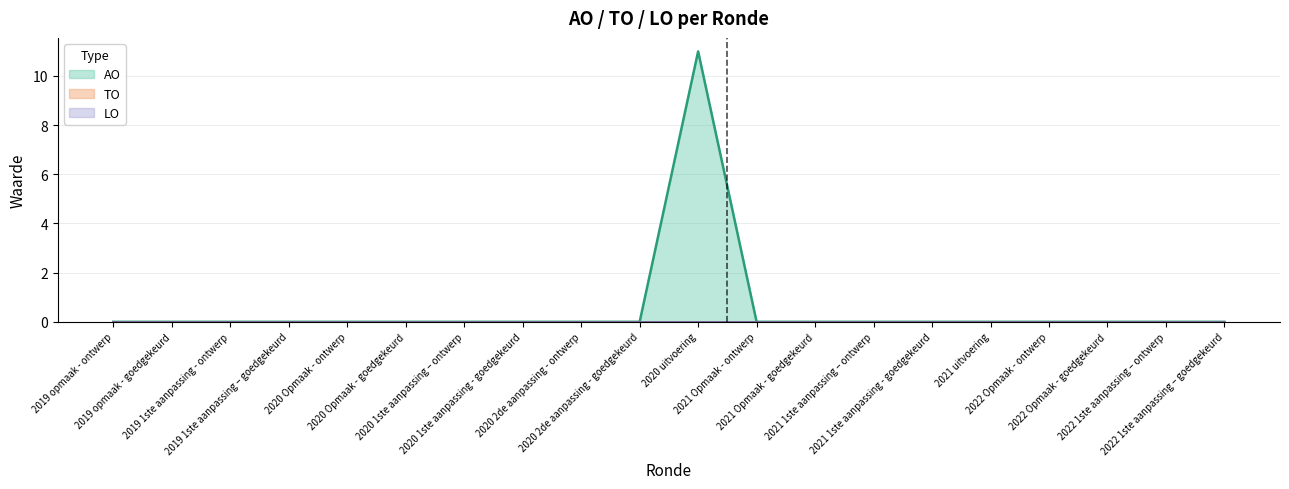

The TO series shows 0 at 2020 2de aanpassing - ontwerp. True or false?

True